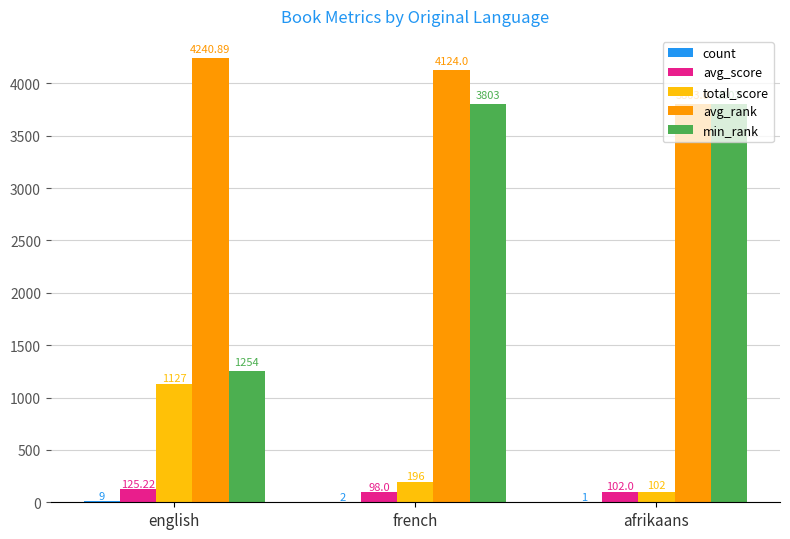

What is the difference between the min_rank values at english and afrikaans?

2549.0